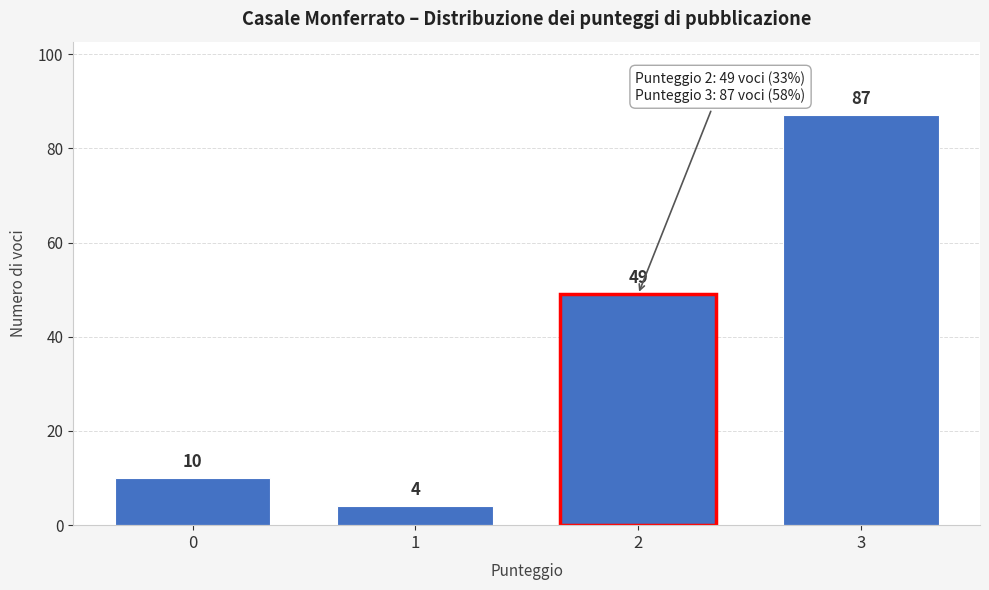

Reading right to left, what are all the values shown in this chart?

87	49	4	10